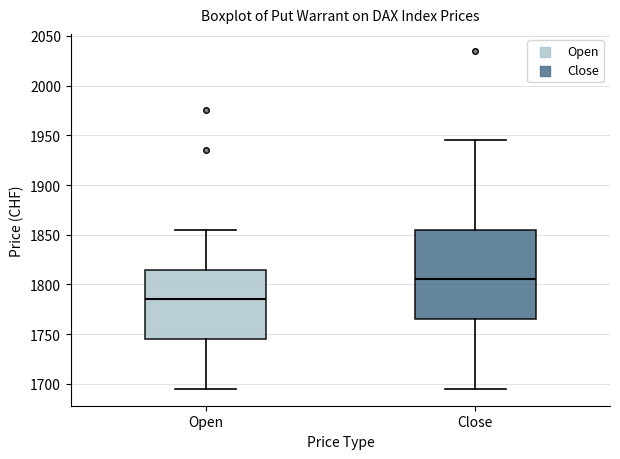

Reading left to right, transcribe this box plot: for each box, give where its median line is, the range the box spans, and where its two whiskers end, as read against the y-axis. The values are not printed on the chart, so give them approximately, as read against the axis.

Open: median 1785, box 1745 to 1815, whiskers 1695 to 1855
Close: median 1805, box 1765 to 1855, whiskers 1695 to 1945